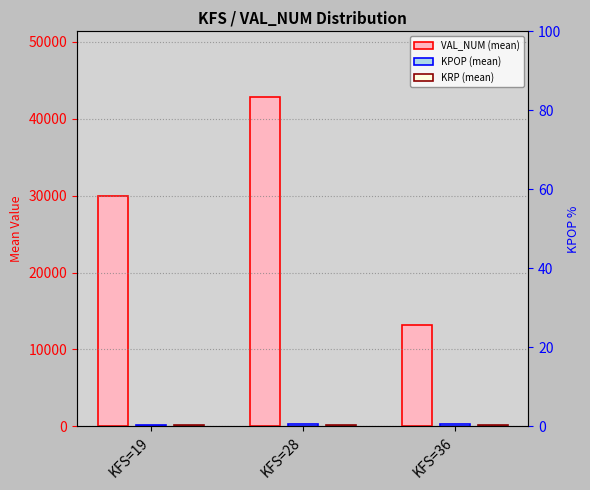

Reading left to right, transcribe all the data shown in this chart.

VAL_NUM (mean): KFS=19=30023.1	KFS=28=42823.0	KFS=36=13201.0
KPOP (mean): KFS=19=240.4	KFS=28=340.0	KFS=36=340.0
KRP (mean): KFS=19=117.5	KFS=28=150.0	KFS=36=160.0